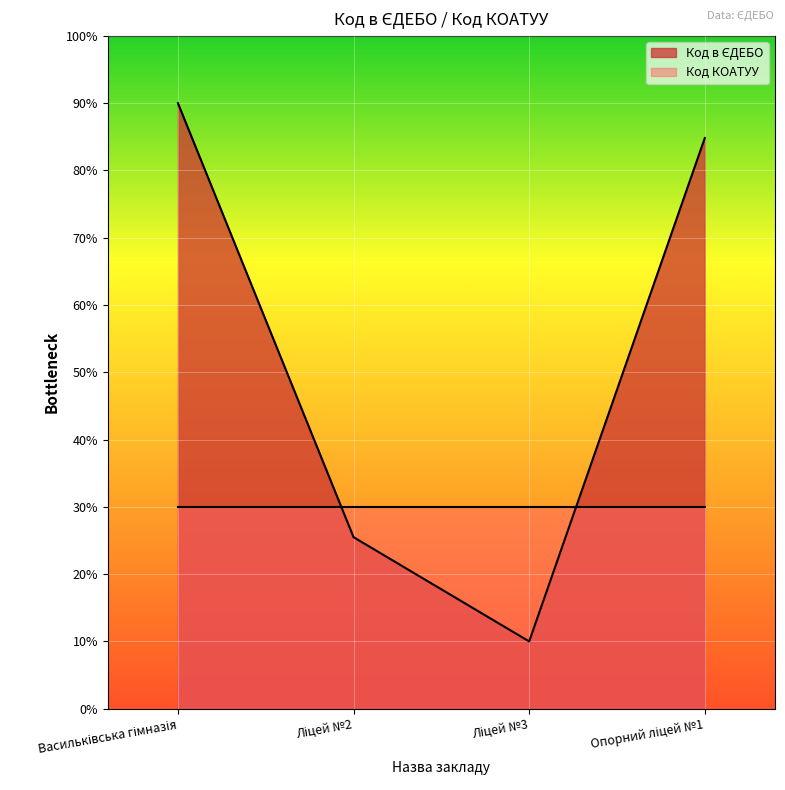

Reading right to left, list all the values displayed in this chart.

84.8	10.0	25.5	90.0